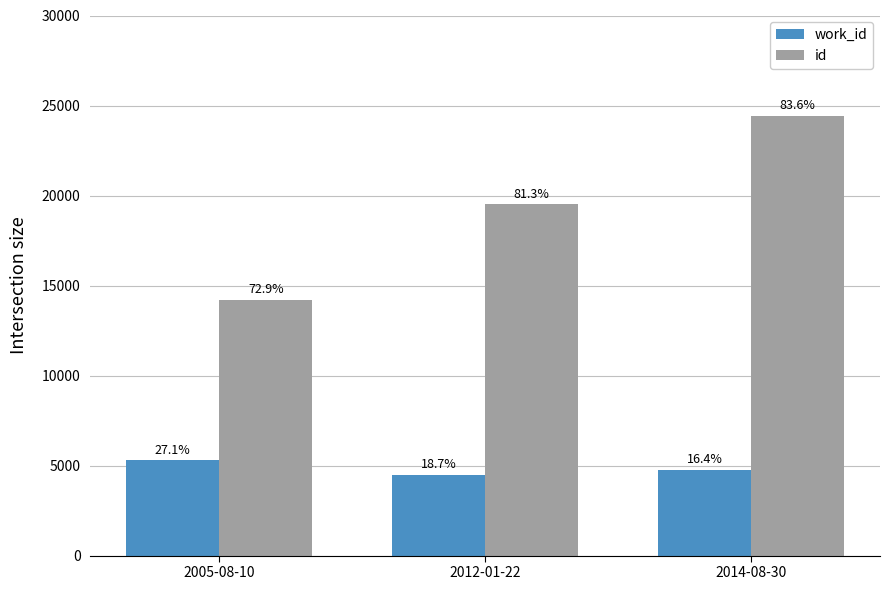

What are all the series names shown in the legend?

work_id, id